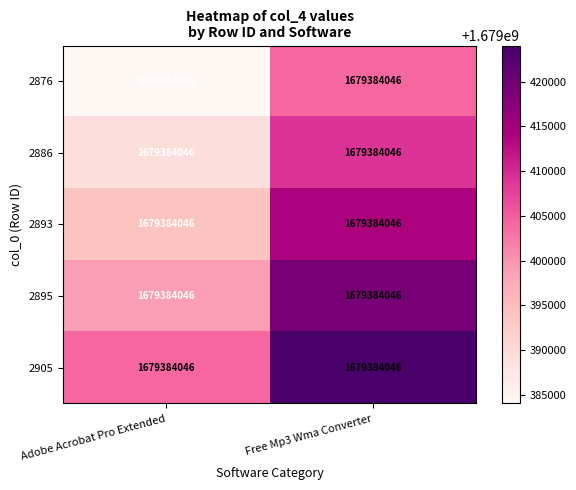

What is the spread (max minus min) of values at Adobe Acrobat Pro Extended?

20000